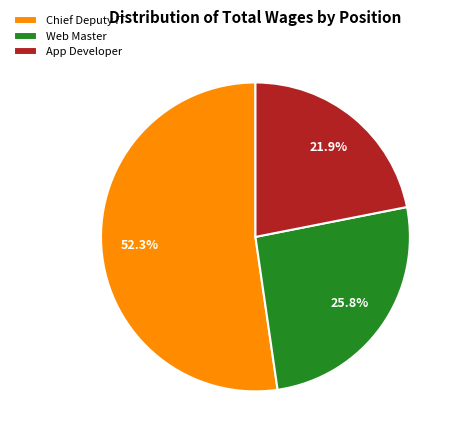

How many slices are in this pie chart?

3